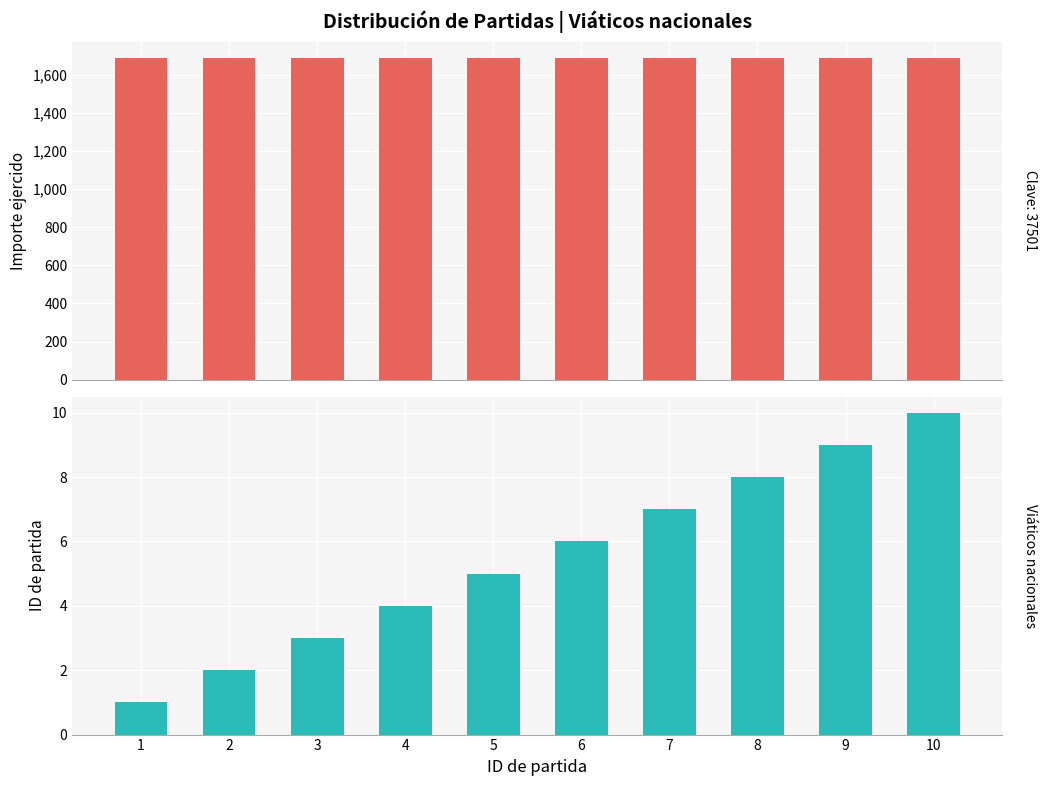

List the labels in order of value, smallest first.

1, 2, 3, 4, 5, 6, 7, 8, 9, 10